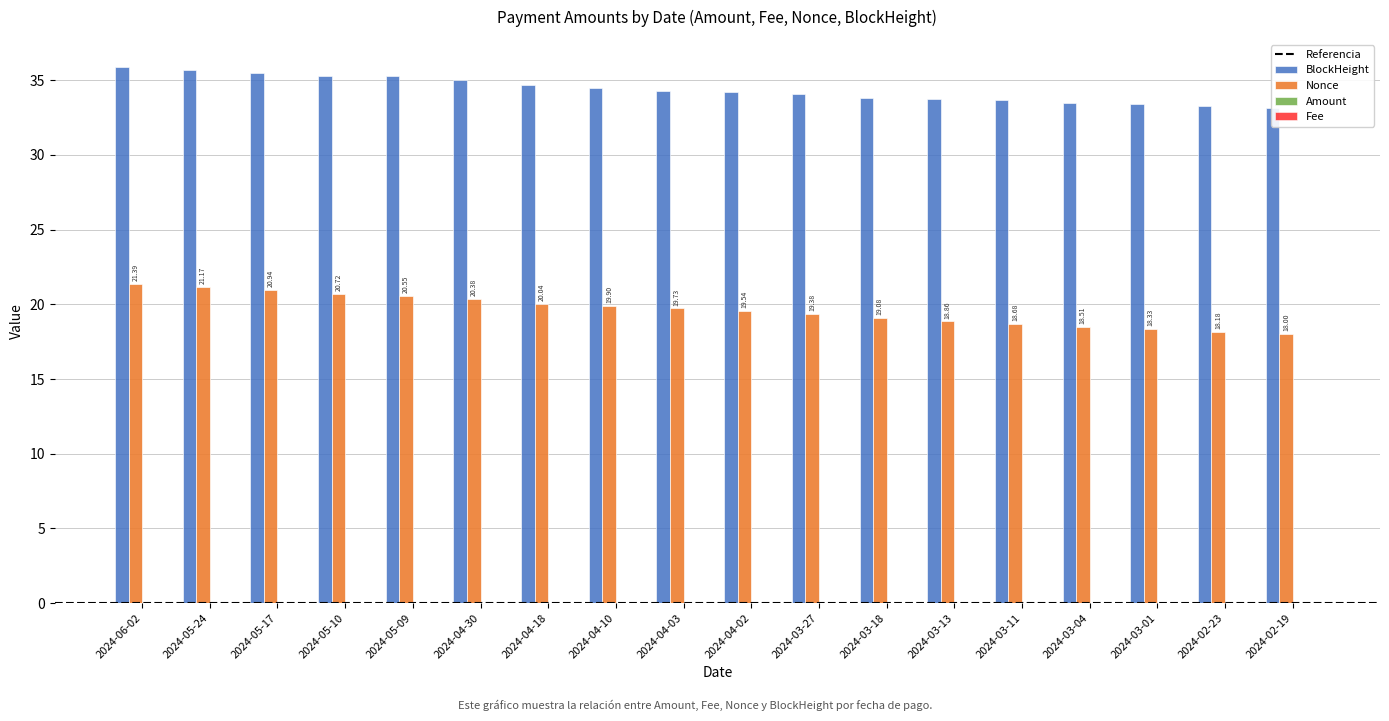

Rank the series by their maximum value, from highest to lowest.

BlockHeight, Nonce (scaled), Amount